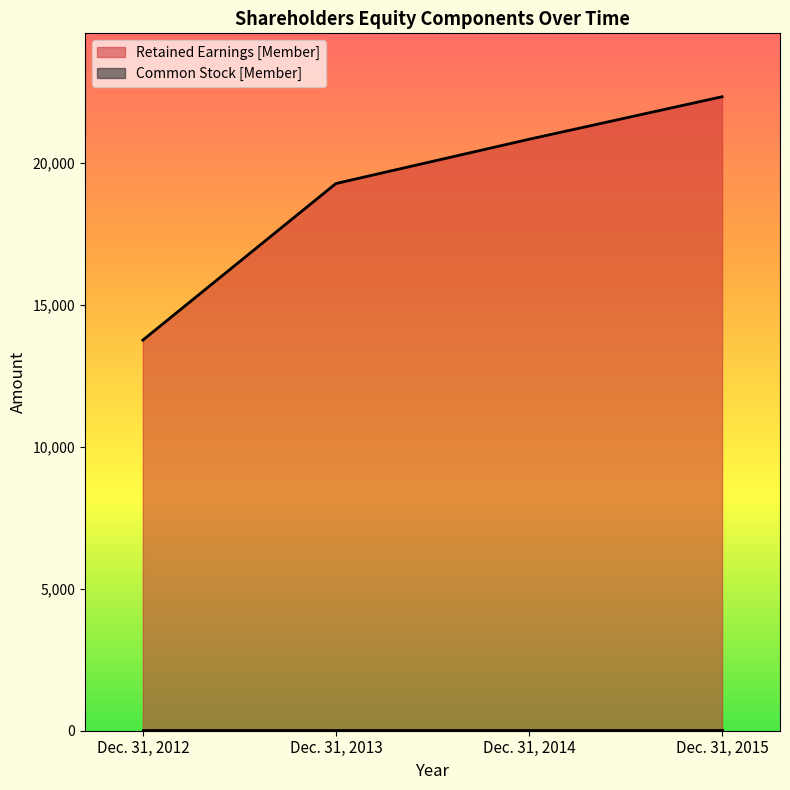

Approximately how many times larger is the value at Dec. 31, 2015 compared to Dec. 31, 2013?

1.2